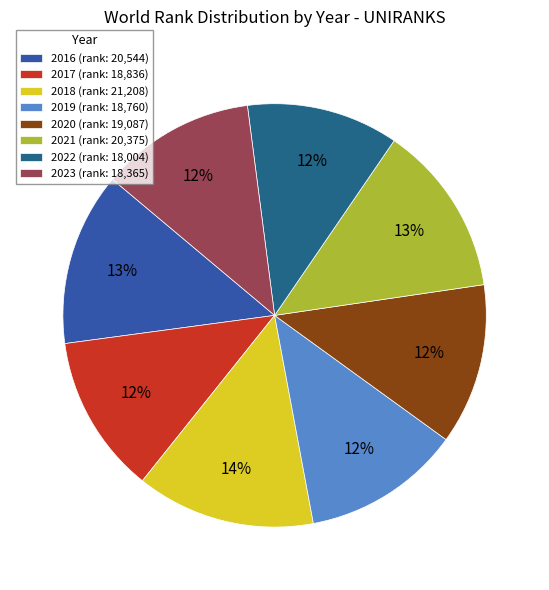

Between 2016 and 2019, which is larger?

2016